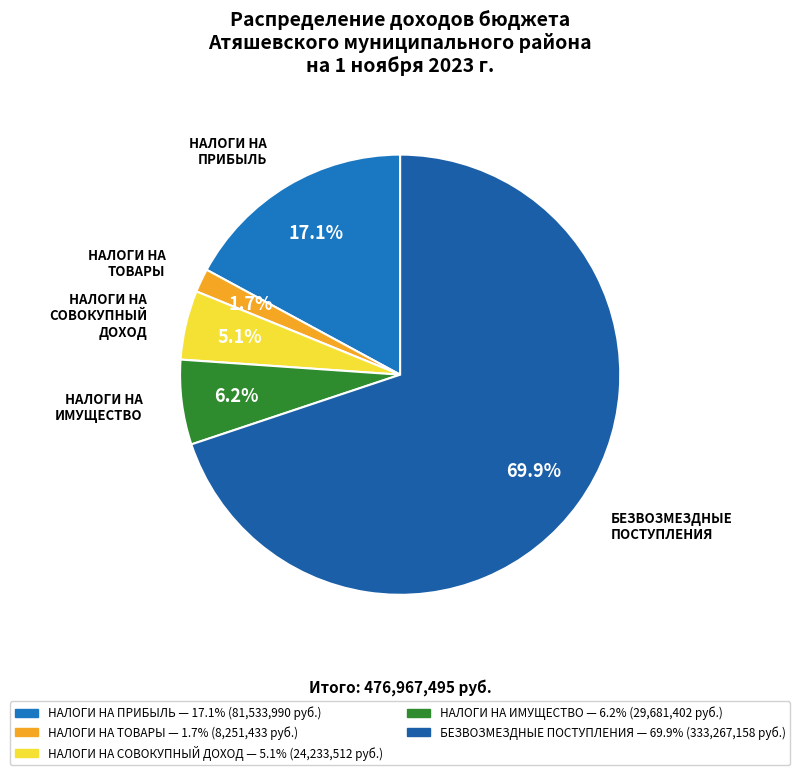

Is the sum of БЕЗВОЗМЕЗДНЫЕ ПОСТУПЛЕНИЯ and НАЛОГИ НА ПРИБЫЛЬ greater than half?

Yes